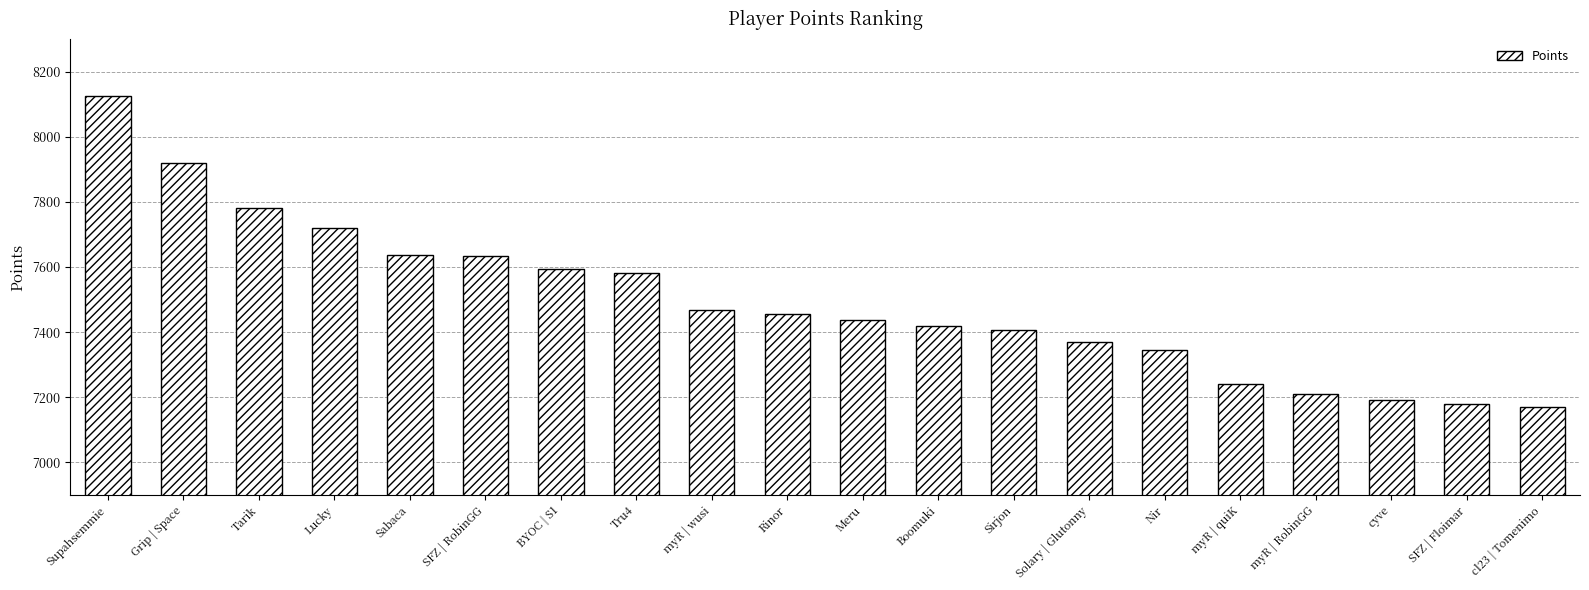

How many series are shown in this chart?

1